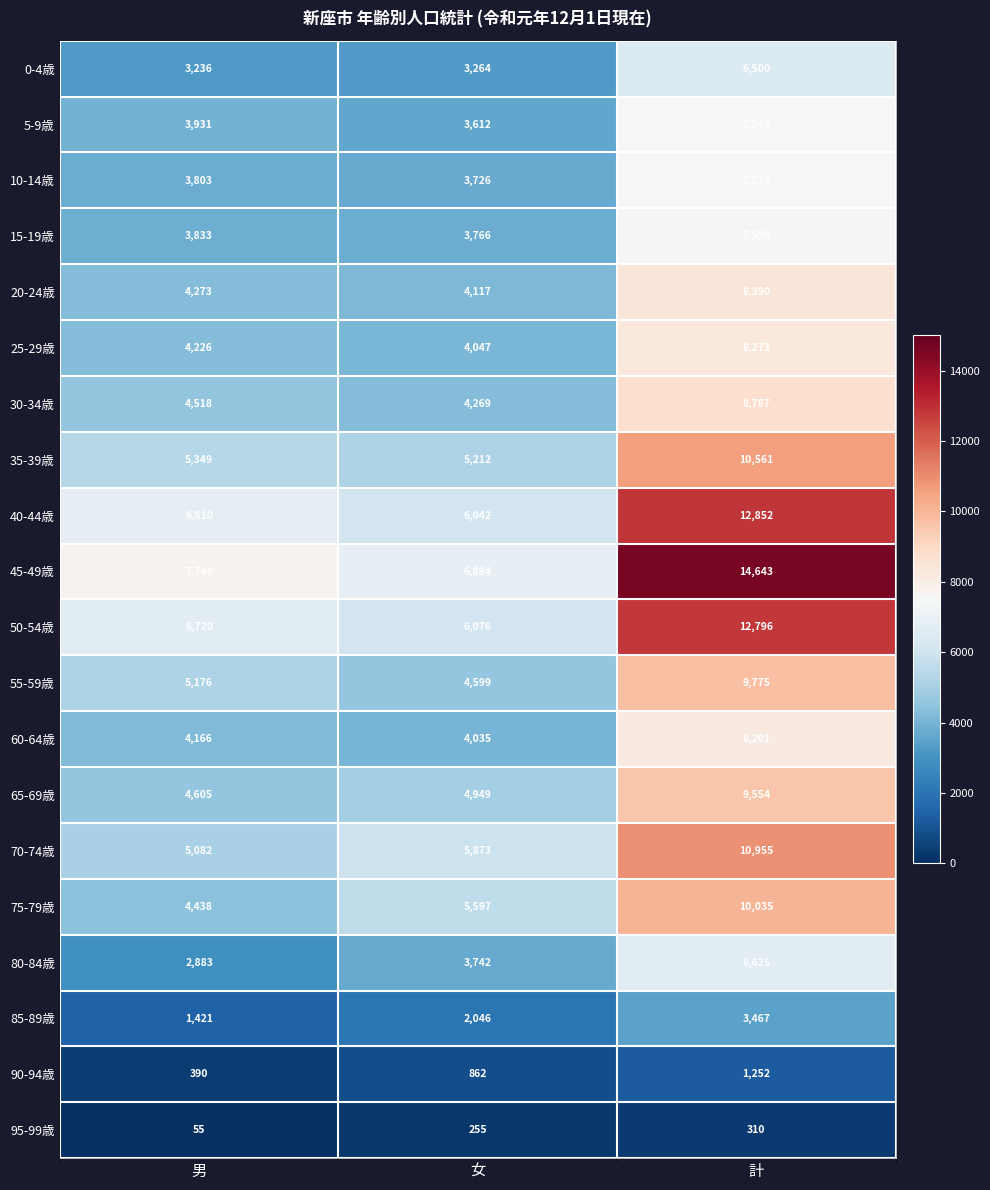

Which series has the largest range (max minus min)?

45-49歳